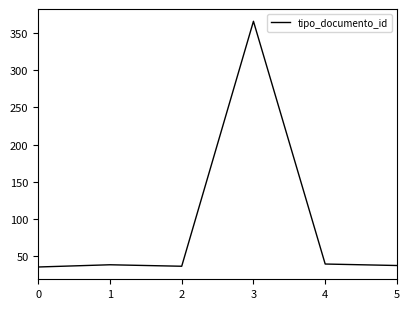

What is the sum of the values at 0 and 2?

71